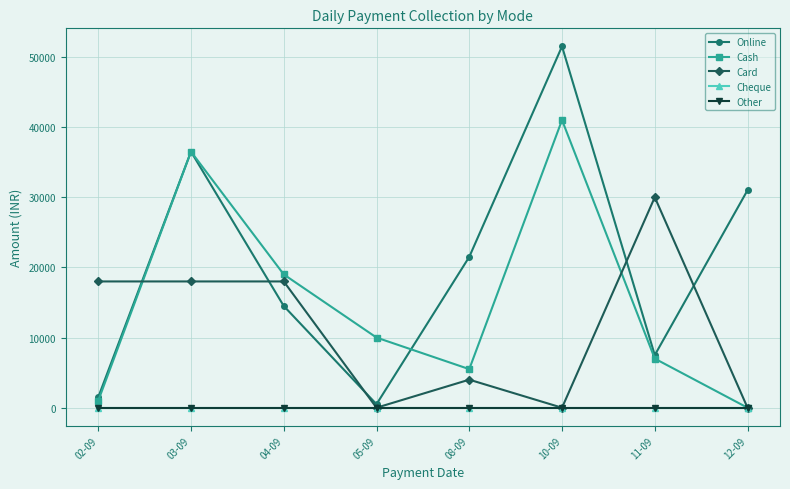

True or false: Other and Online cross at least once.

False